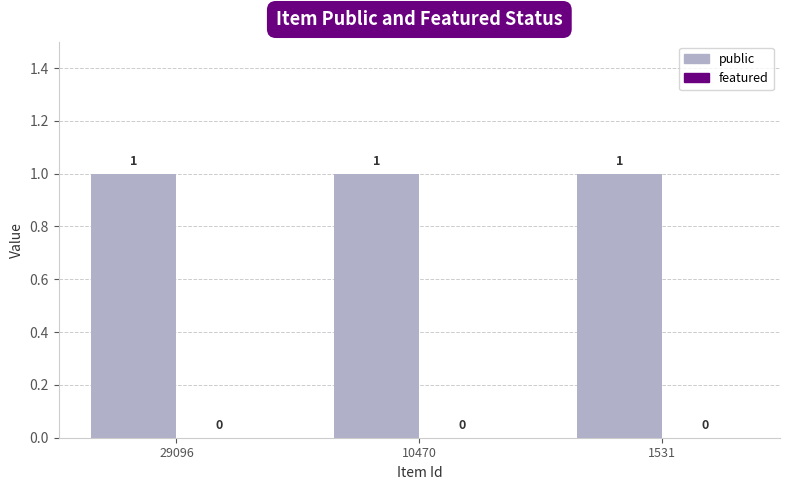

Reading right to left, list all the values displayed in this chart.

public: 1531=1	10470=1	29096=1
featured: 1531=0	10470=0	29096=0